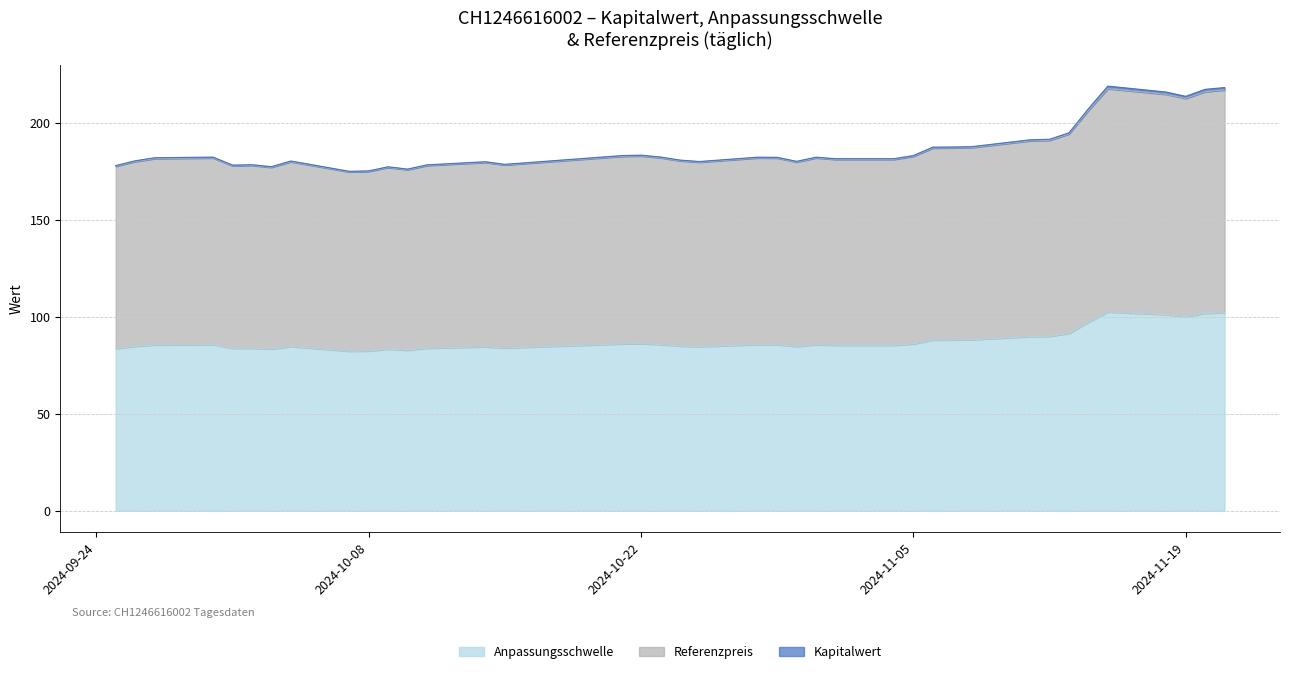

At which label is Kapitalwert closest to 196?

2024-11-13